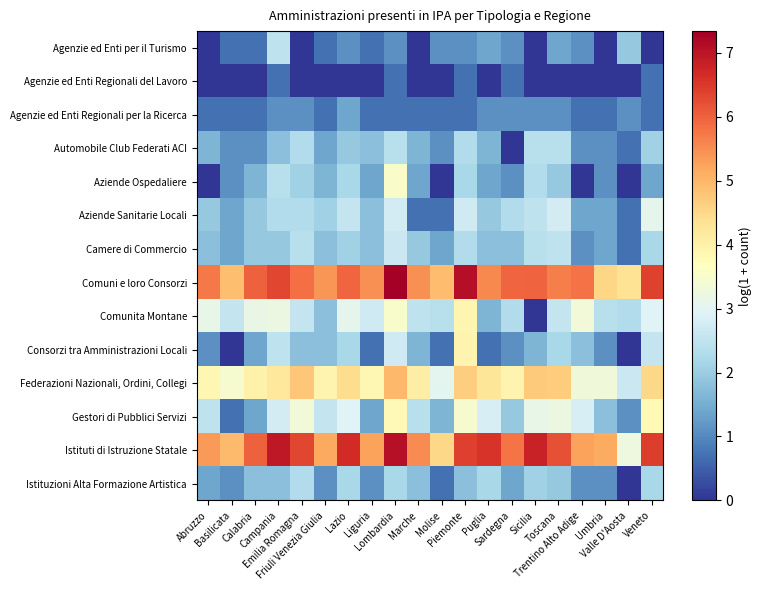

Which has a higher value, Lazio or Puglia?

Puglia